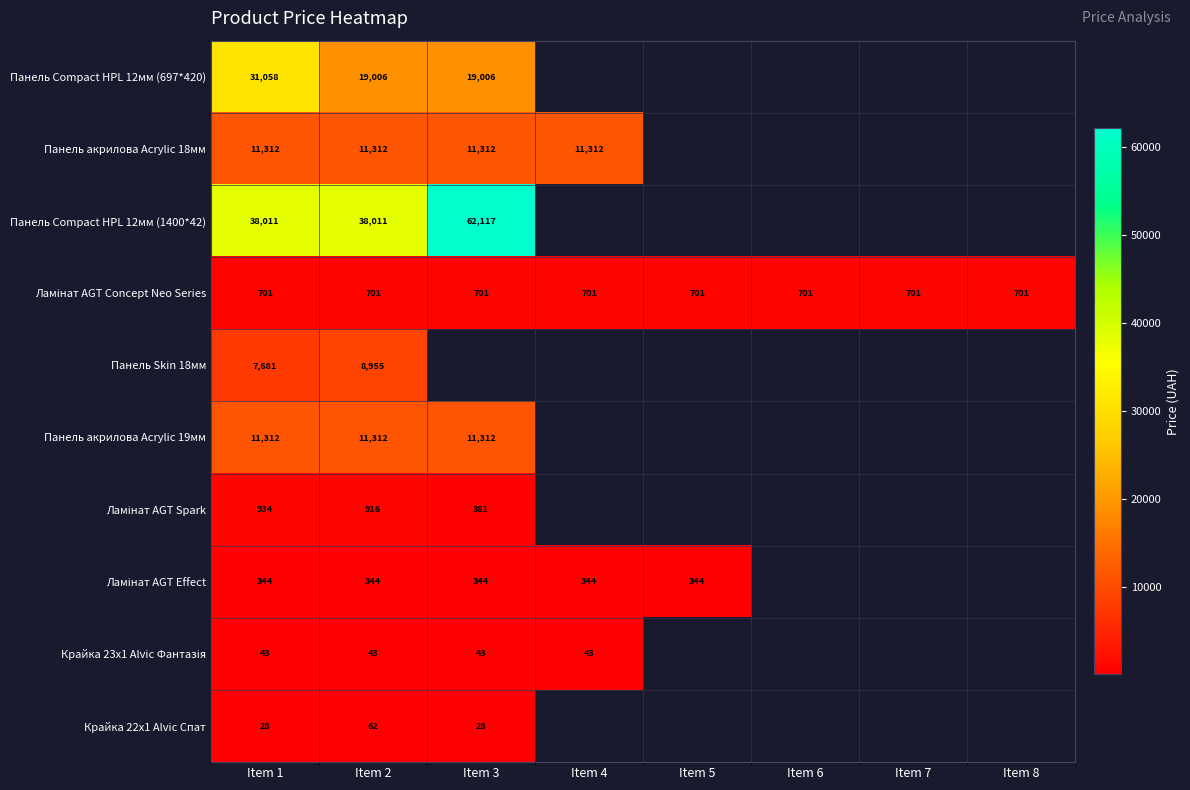

True or false: Крайка 22x1 Alvic Спат has a value of 28 at Item 3.

True